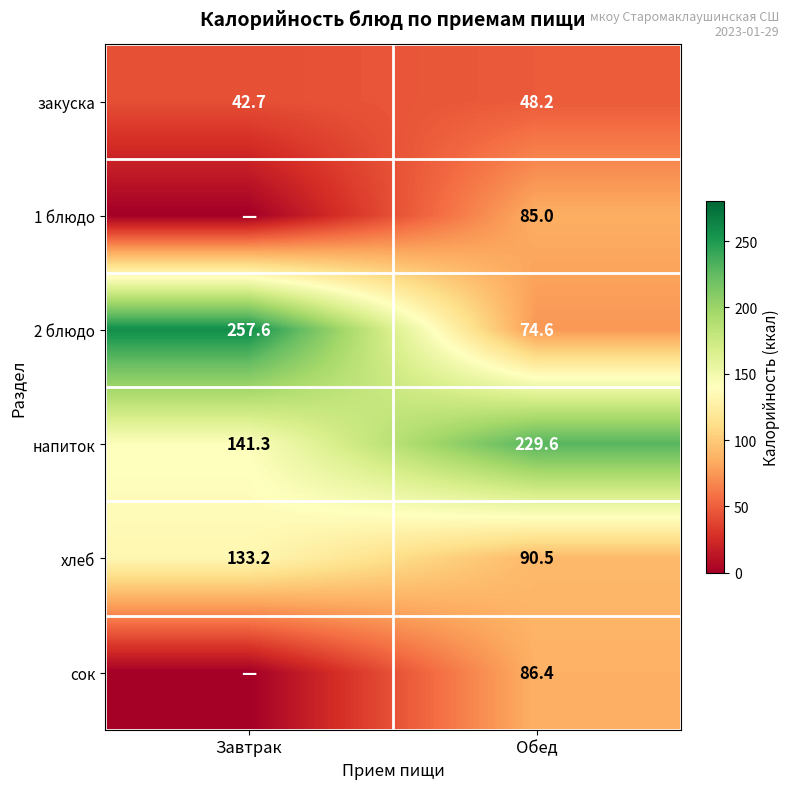

True or false: закуска has a value of 27.5 at Завтрак.

False